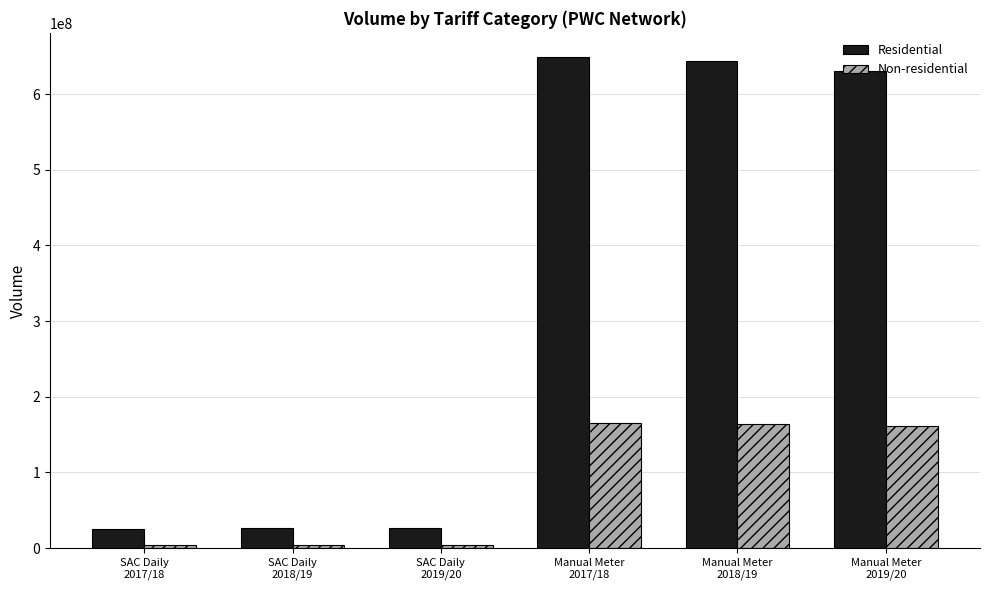

What is the greatest value displayed?

648370552.0